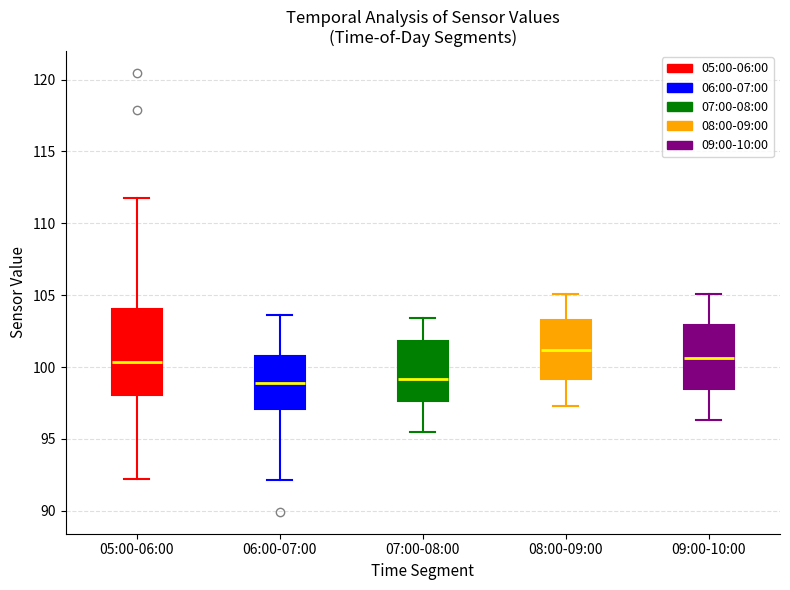

Where does the median line of the box for 08:00-09:00 sit on the y-axis? The values are not printed on the chart, so give them approximately, as read against the axis.

101.0